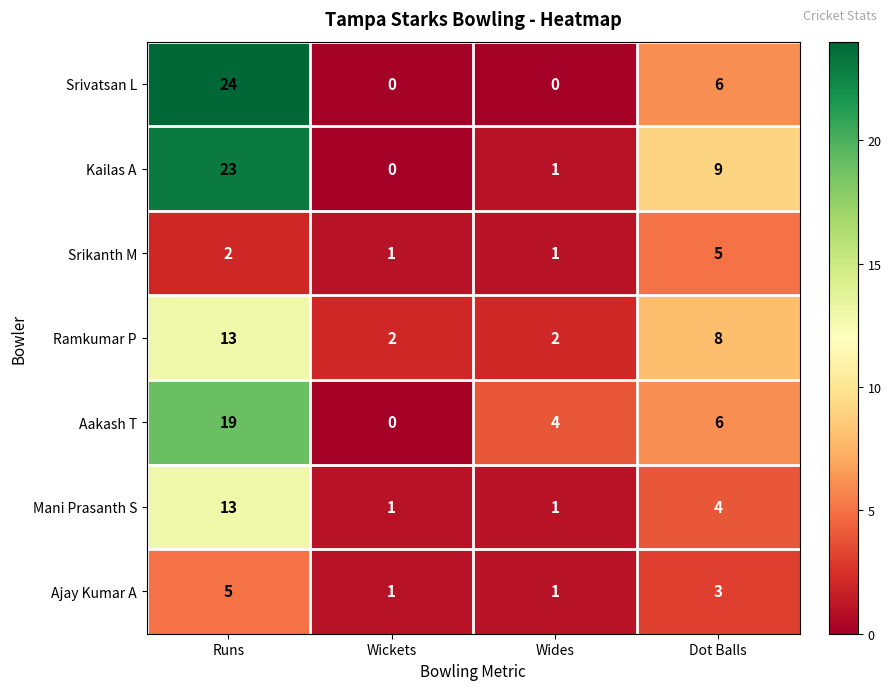

The value of Srikanth M at Runs is 2. True or false?

True